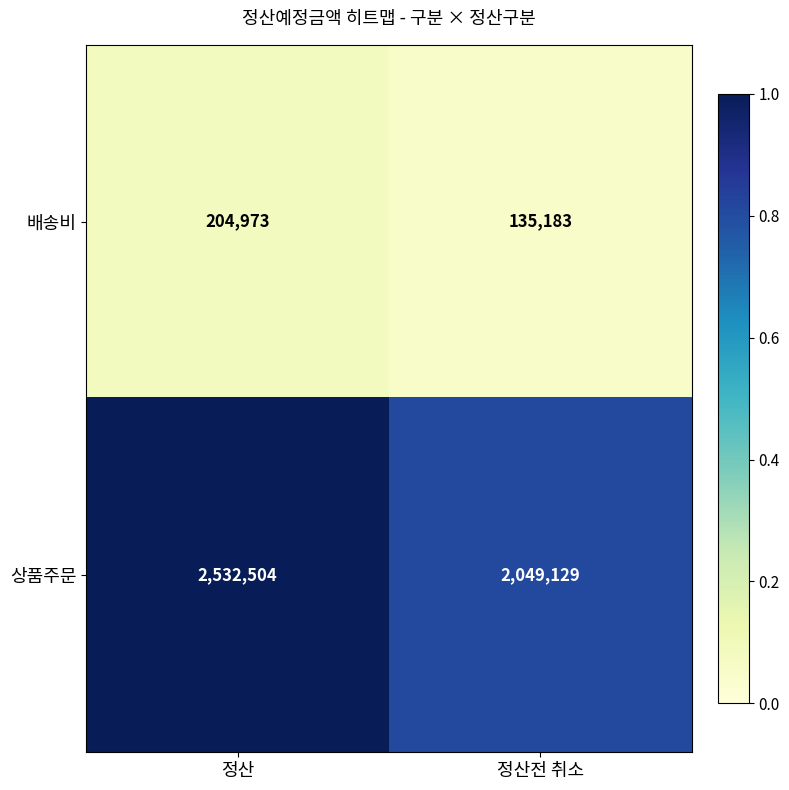

What is the difference between the maximum and minimum values in the 배송비 series?

69790